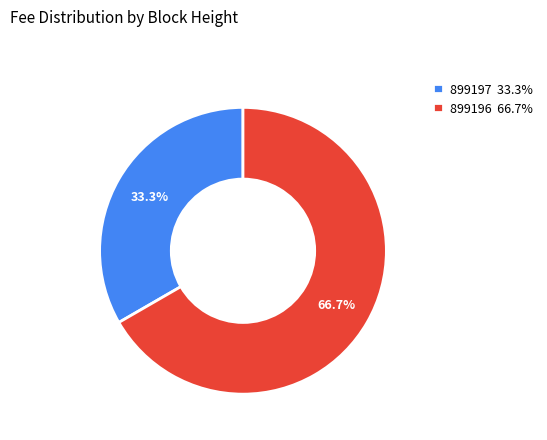

To the nearest percent, what is the combined percentage of 899197 and 899196?

100%